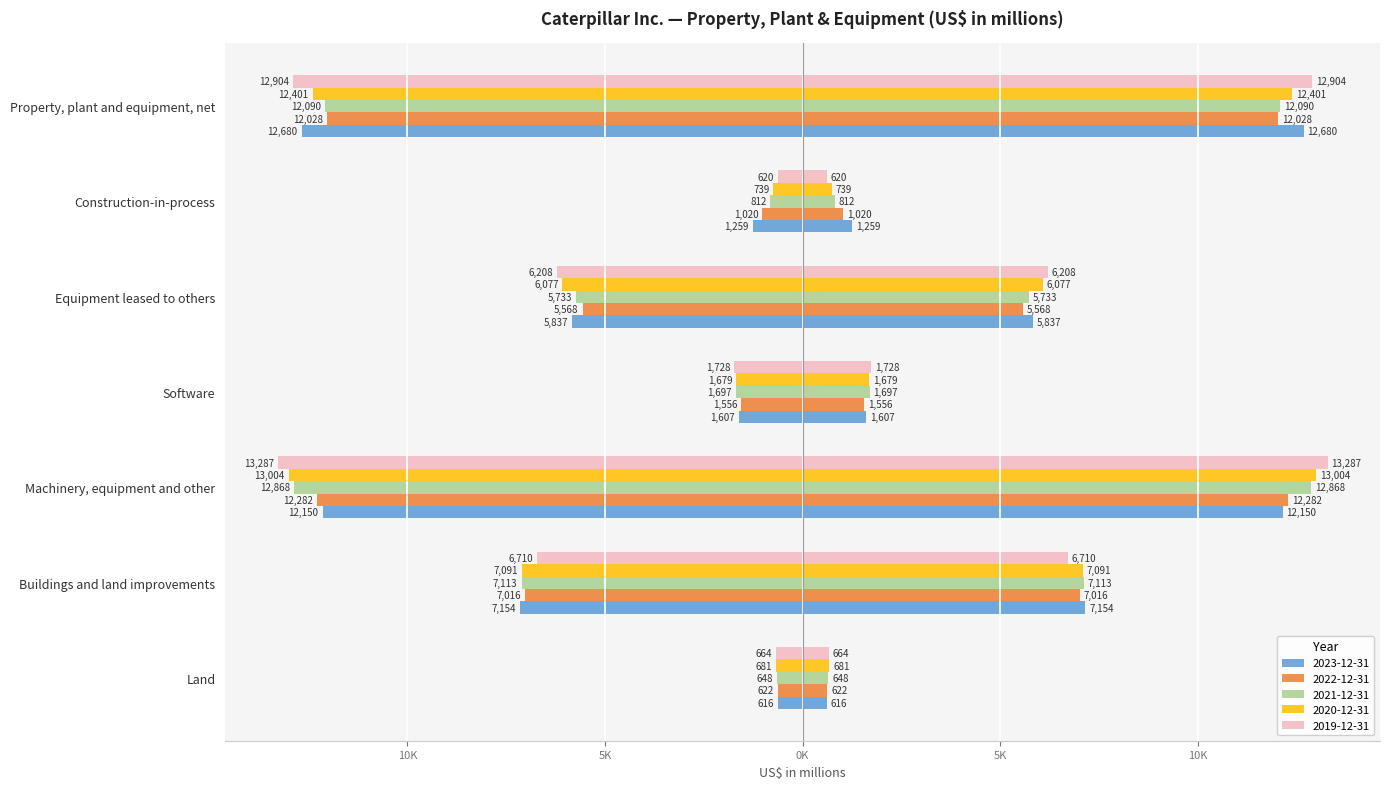

What is the smallest value displayed?

616